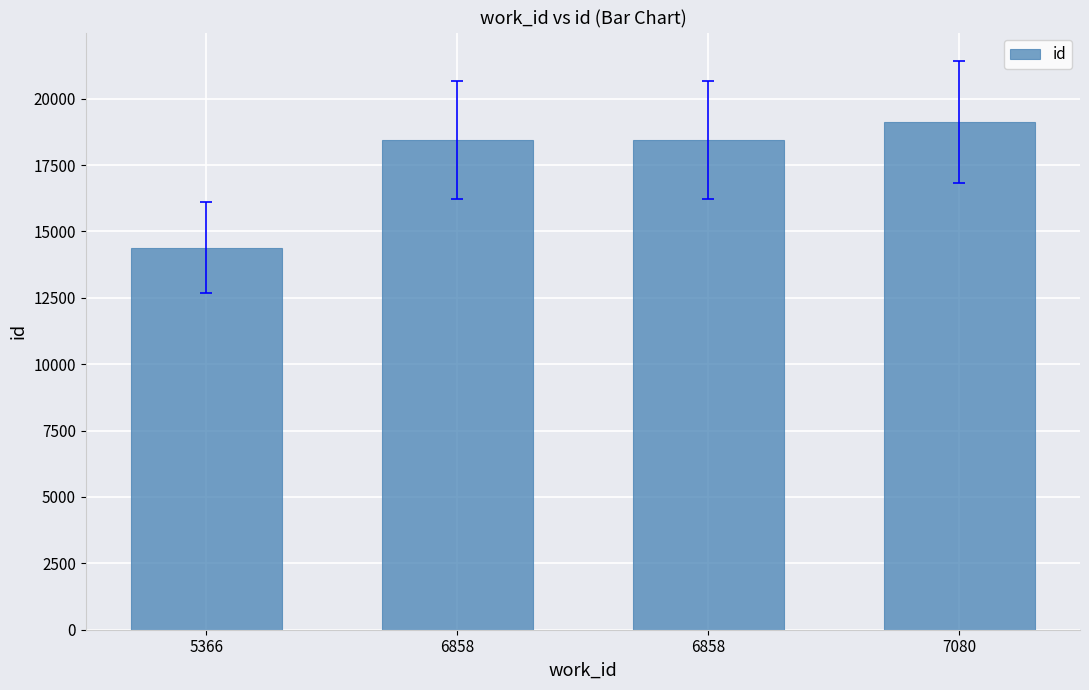

Where does the data first go above 18452?

7080